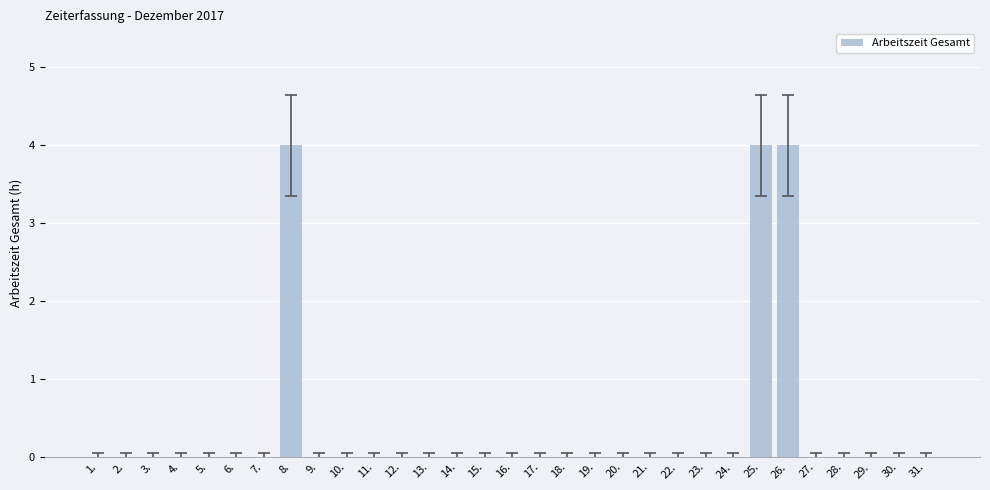

How many data points does each series have?

31